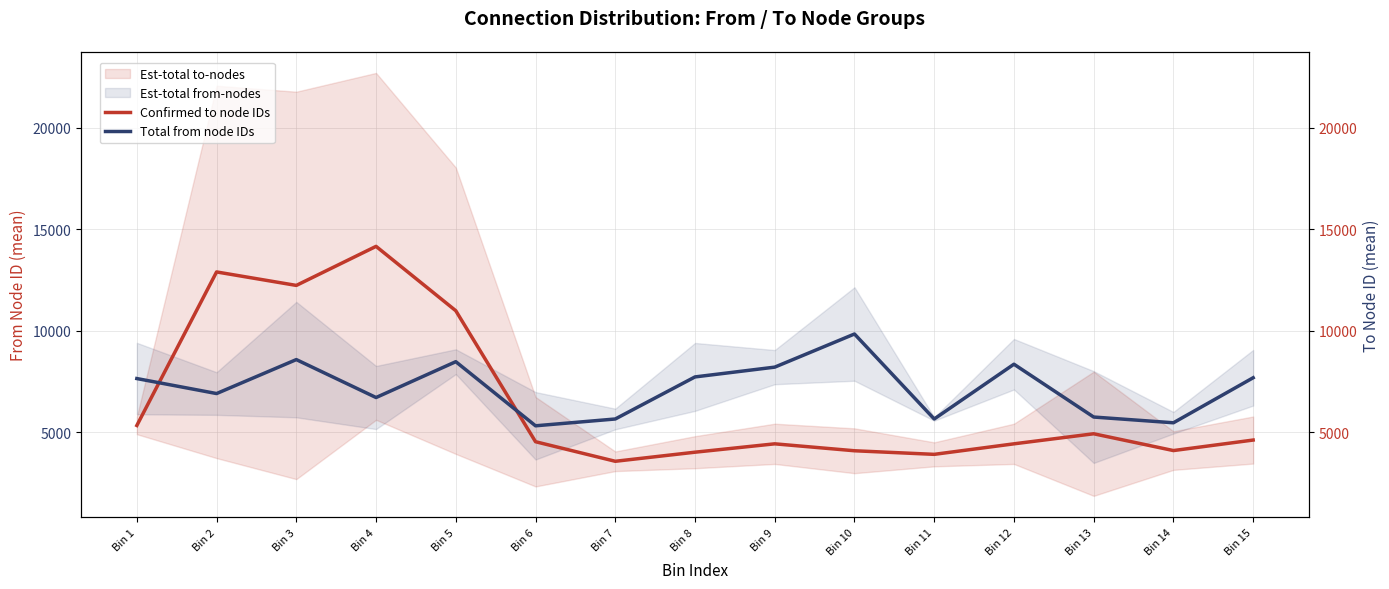

Which has a higher value, Bin 6 or Bin 11?

Bin 6